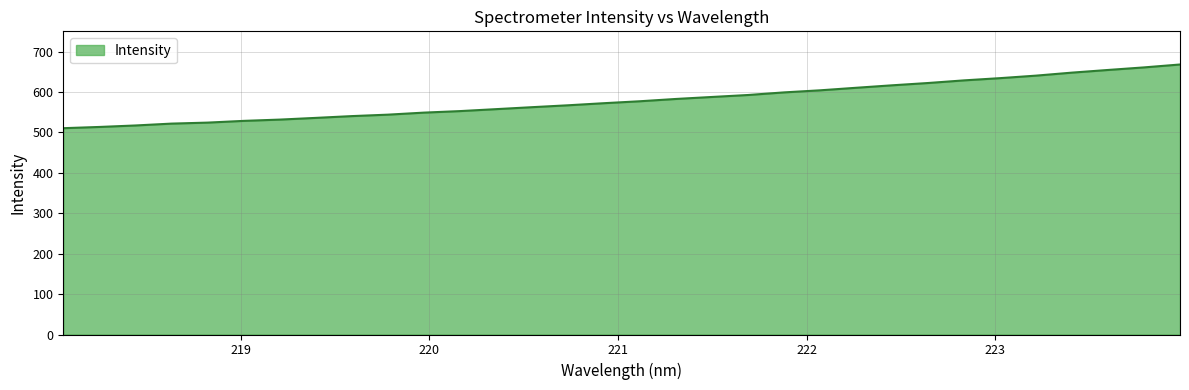

What is the minimum value shown in the chart?

510.4